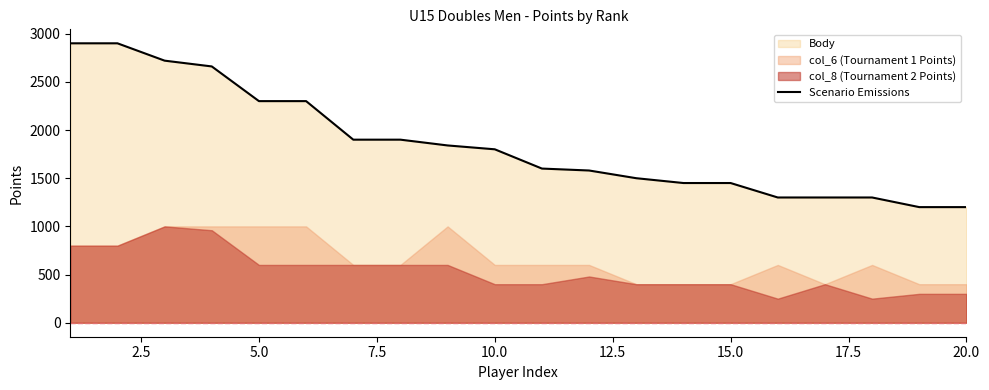

What is the maximum value for Scenario Emissions?

2900